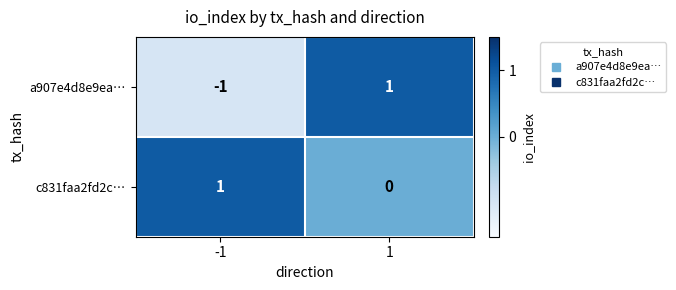

Which series has the largest range (max minus min)?

a907e4d8e9ea…